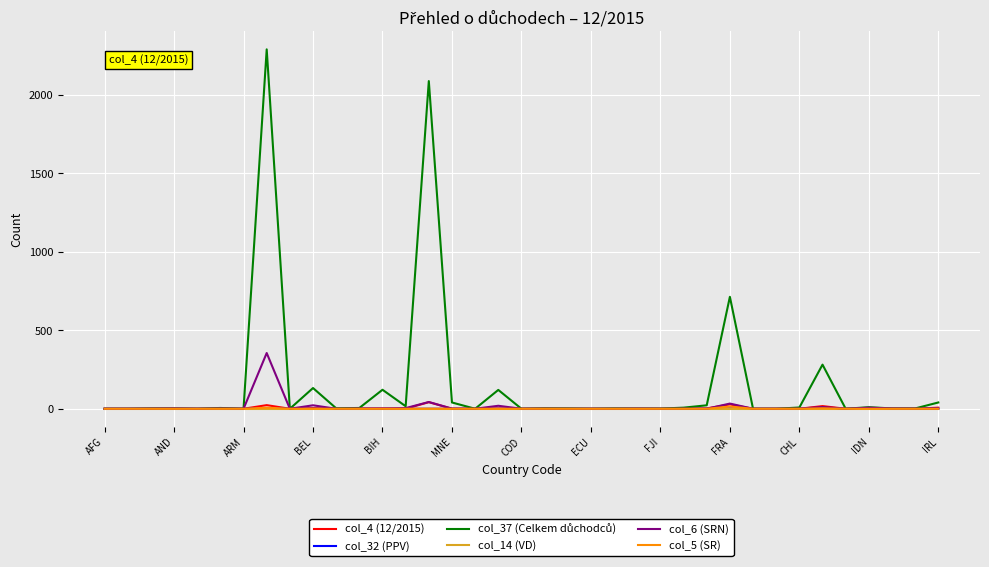

What is the greatest value displayed?

2289